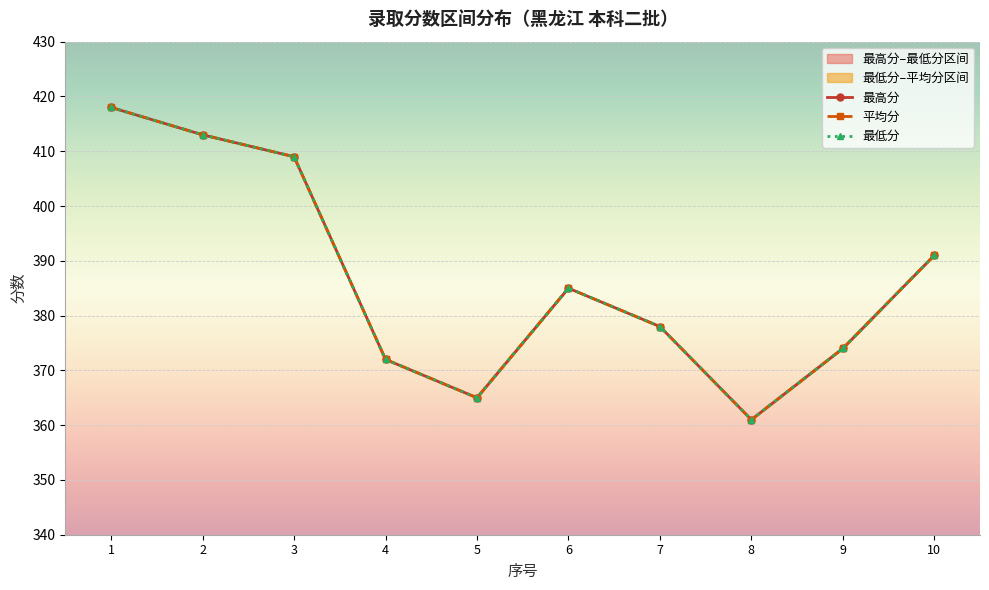

List the labels in order of 最高分 value, smallest first.

8, 5, 4, 9, 7, 6, 10, 3, 2, 1